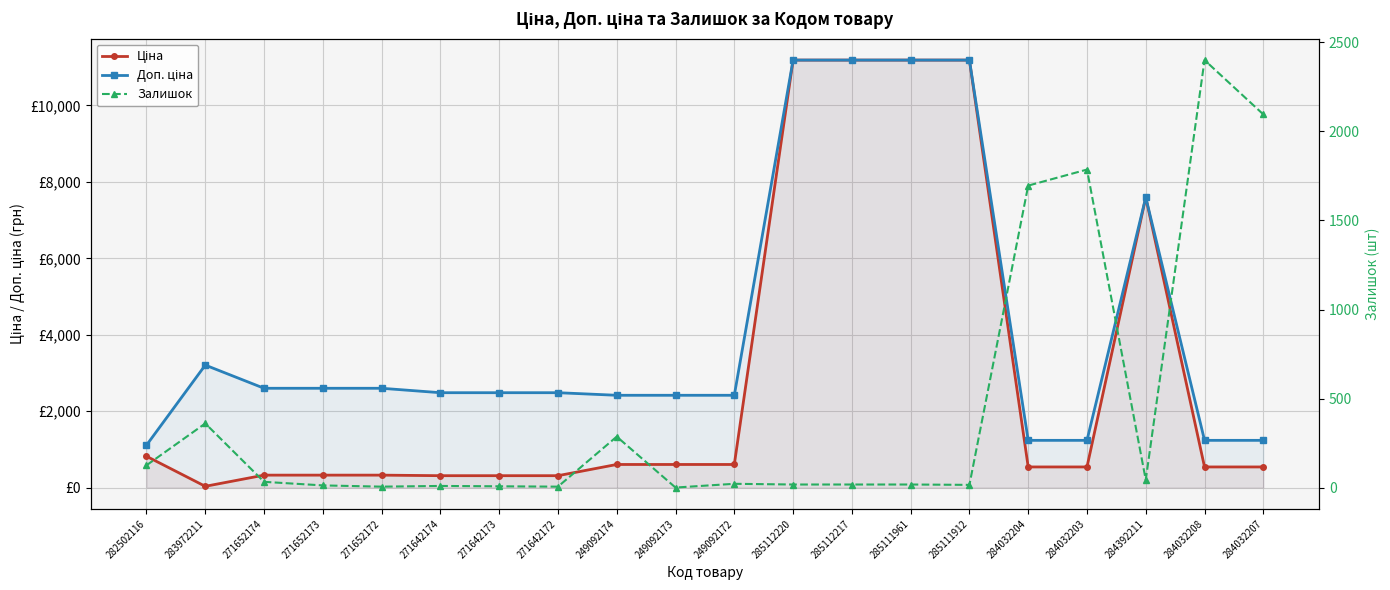

Reading left to right, transcribe all the data shown in this chart.

Ціна: 282502116=818.5	283972211=32.0	271652174=324.8	271652173=324.8	271652172=324.8	271642174=310.3	271642173=310.3	271642172=310.3	249092174=603.7	249092173=603.7	249092172=603.7	285112220=11188.2	285112217=11188.2	285111961=11188.2	285111912=11188.2	284032204=539.0	284032203=539.0	284392211=7596.5	284032208=539.0	284032207=539.0
Доп. ціна: 282502116=1109.2	283972211=3205.0	271652174=2598.3	271652173=2598.3	271652172=2598.3	271642174=2482.4	271642173=2482.4	271642172=2482.4	249092174=2414.8	249092173=2414.8	249092172=2414.8	285112220=11188.2	285112217=11188.2	285111961=11188.2	285111912=11188.2	284032204=1235.4	284032203=1235.4	284392211=7596.5	284032208=1235.4	284032207=1235.4
Залишок: 282502116=125.0	283972211=360.0	271652174=32.0	271652173=12.0	271652172=5.0	271642174=9.0	271642173=7.0	271642172=5.0	249092174=286.0	249092173=0.0	249092172=21.0	285112220=17.0	285112217=17.0	285111961=17.0	285111912=15.0	284032204=1696.0	284032203=1786.0	284392211=43.0	284032208=2401.0	284032207=2096.0